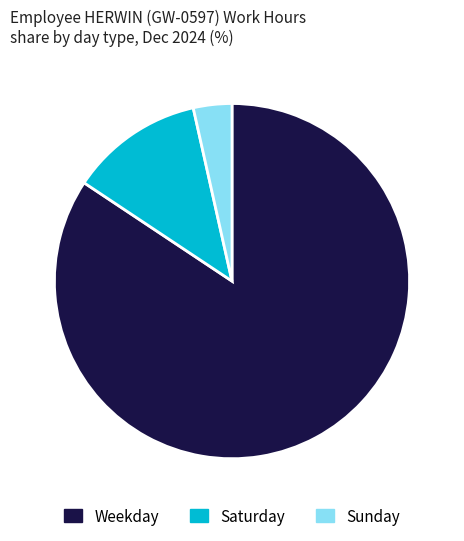

Is there a majority slice in this chart?

Yes